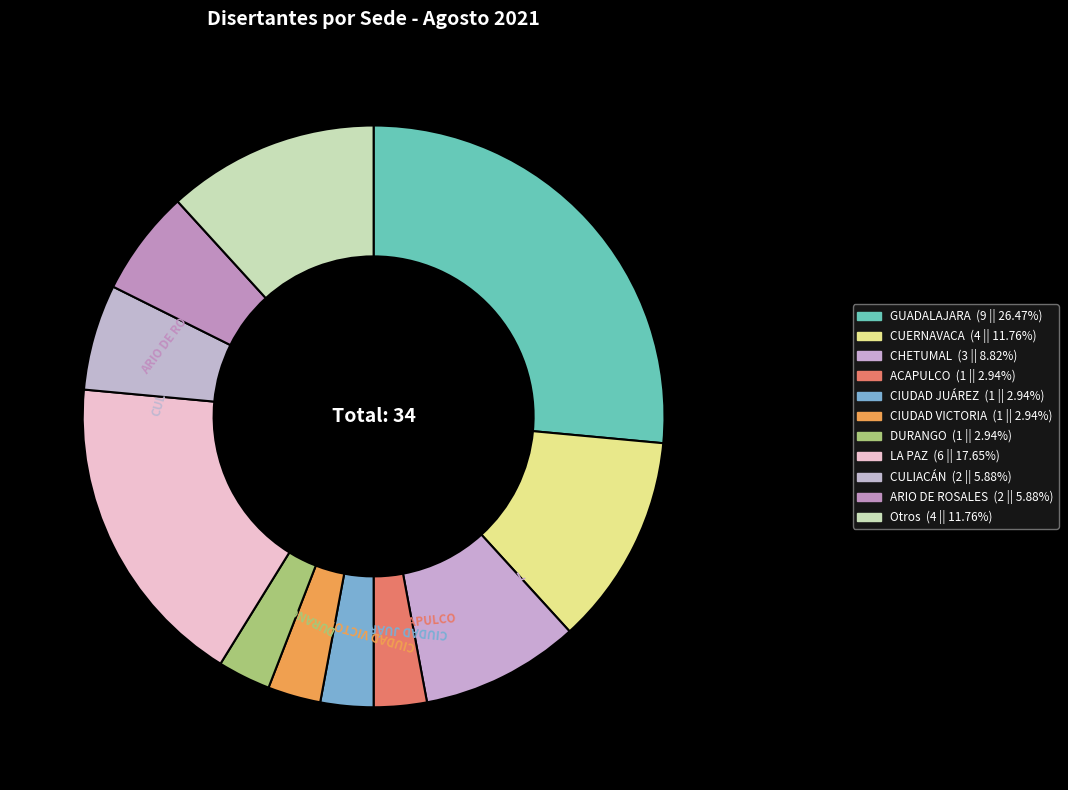

To the nearest percent, what is the combined percentage of Otros and DURANGO?

15%